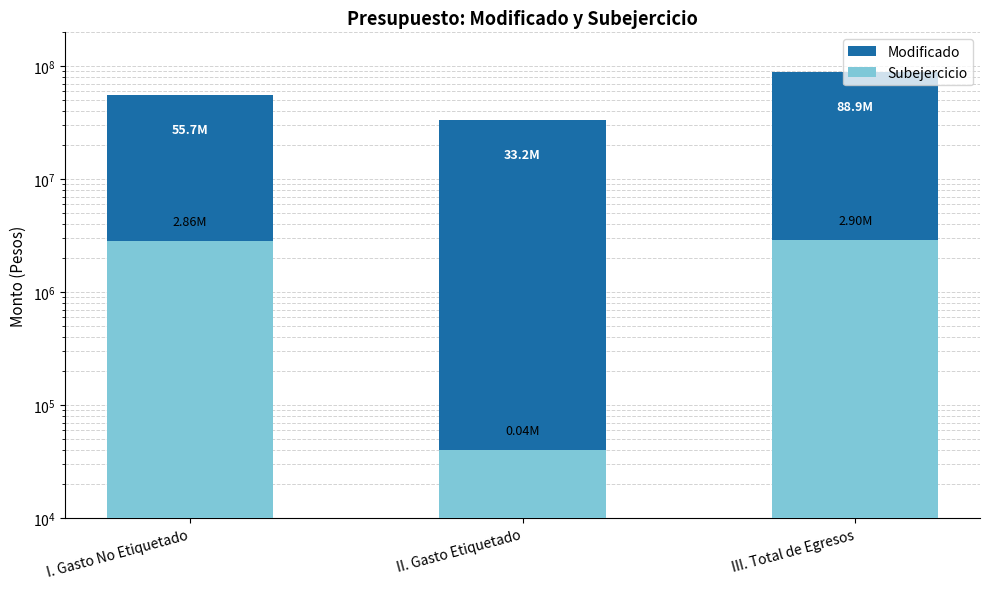

List the series in order of their overall mean, lowest first.

Subejercicio, Modificado